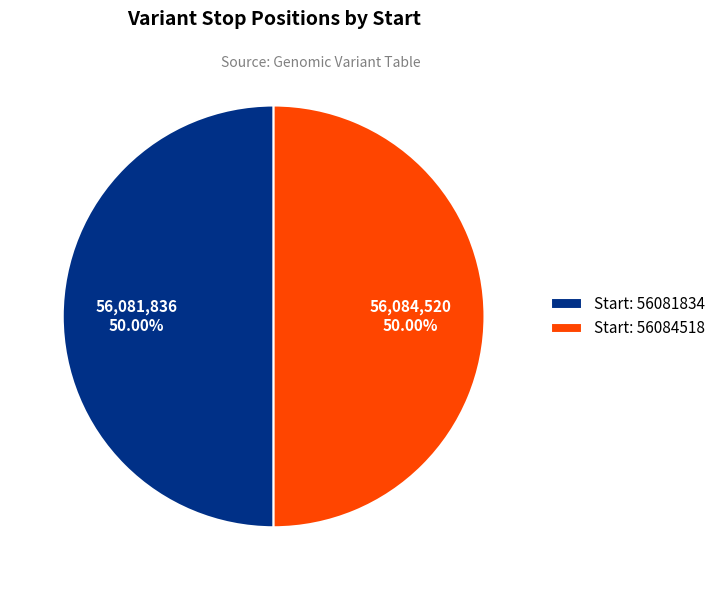

What is the ratio of the value at Start: 56081834 to the value at Start: 56084518?

1.0